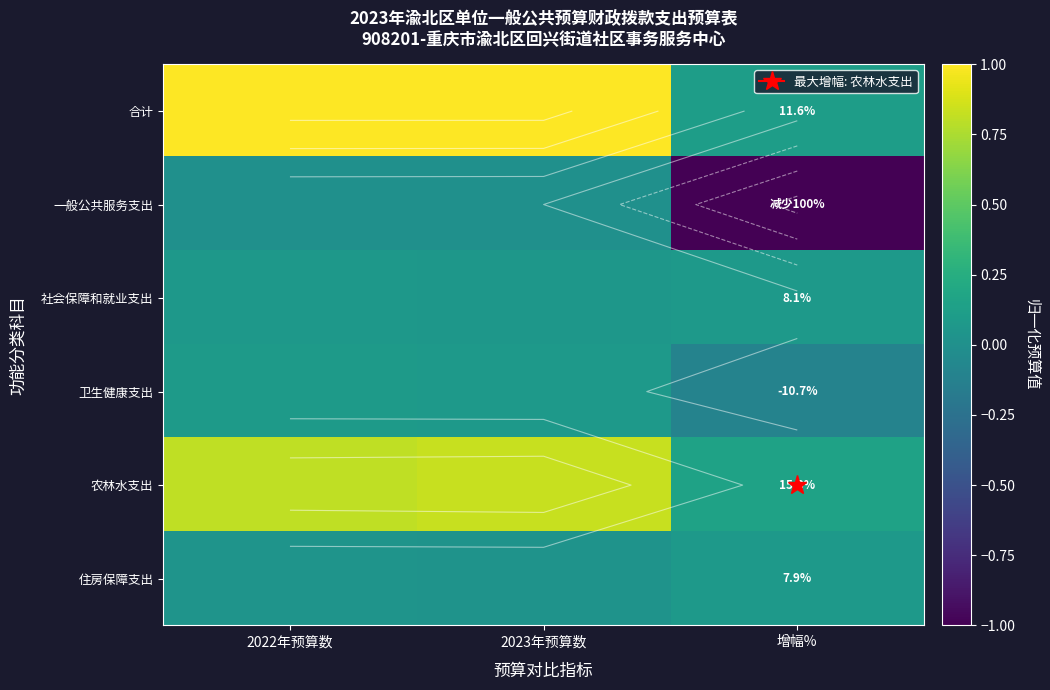

What is the difference between the maximum and minimum values in the 合计 series?

0.9